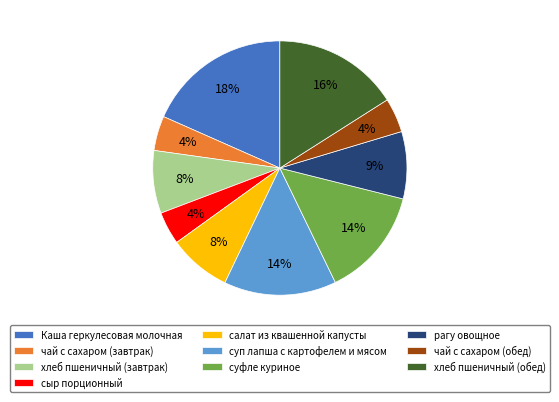

Which has a higher value, чай с сахаром (обед) or хлеб пшеничный (завтрак)?

хлеб пшеничный (завтрак)